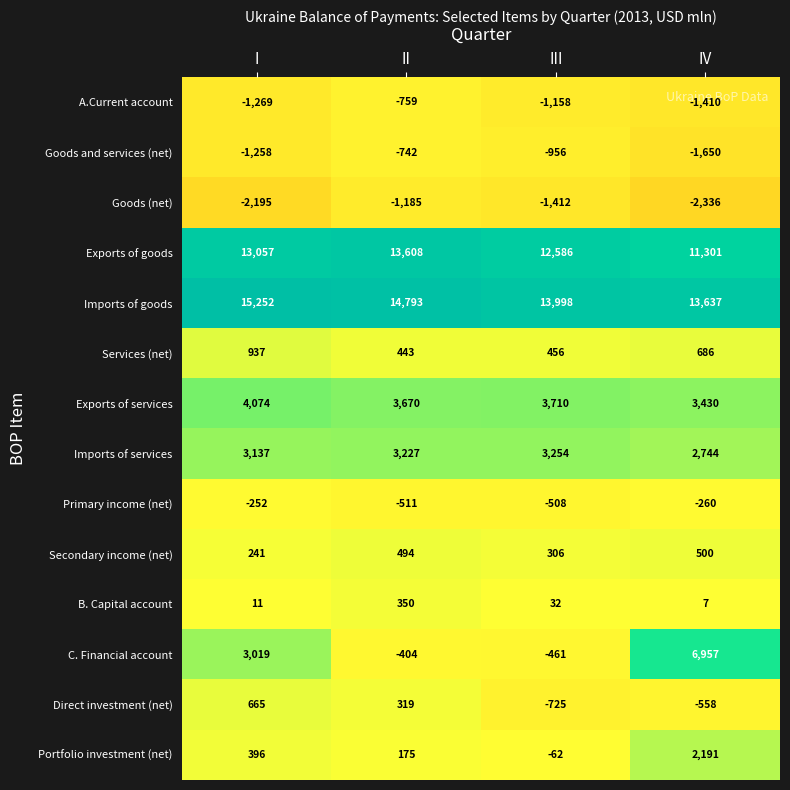

Is it true that Direct investment (net) equals -295 at IV?

False